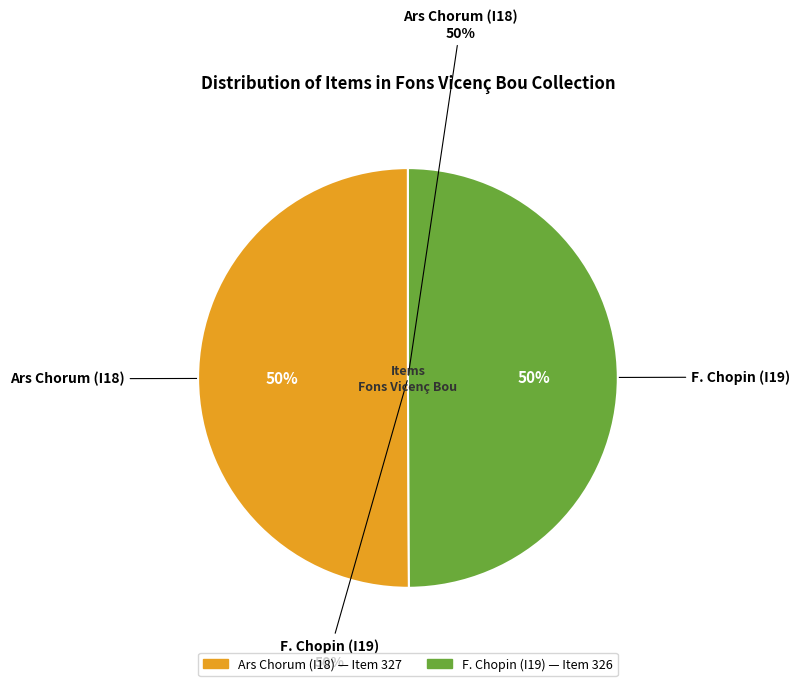

Is it true that F. Chopin (I19) is 39% of the pie?

False